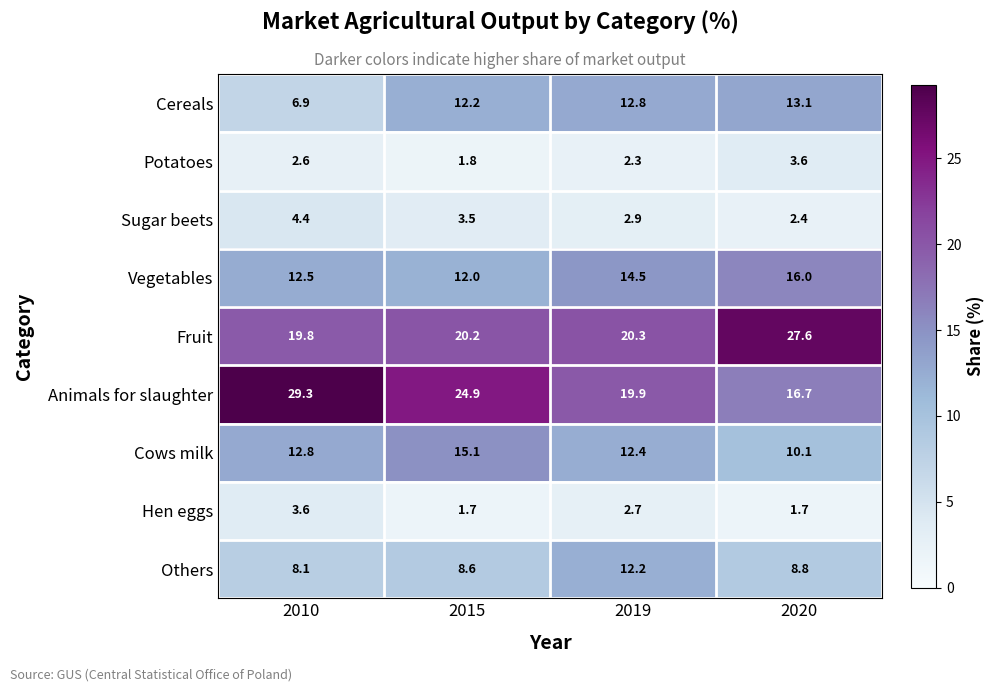

What is the approximate value of Fruit at 2019?

20.3